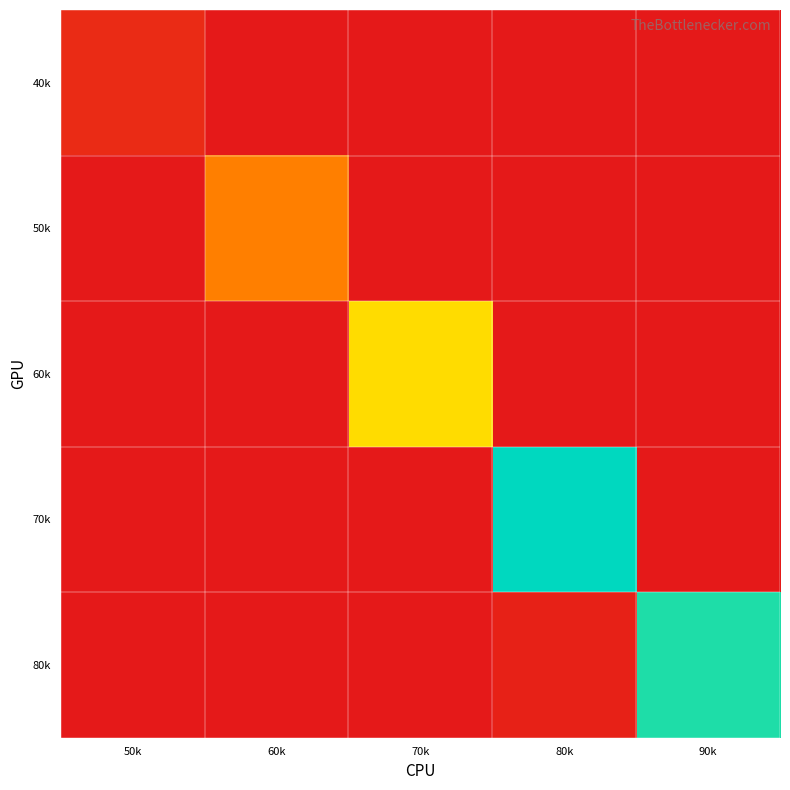

Reading left to right, transcribe all the data shown in this chart.

40k: 50k=6	60k=0	70k=0	80k=0	90k=0
50k: 50k=0	60k=33	70k=0	80k=0	90k=0
60k: 50k=0	60k=0	70k=57	80k=0	90k=0
70k: 50k=0	60k=0	70k=0	80k=99	90k=0
80k: 50k=0	60k=0	70k=0	80k=3	90k=95